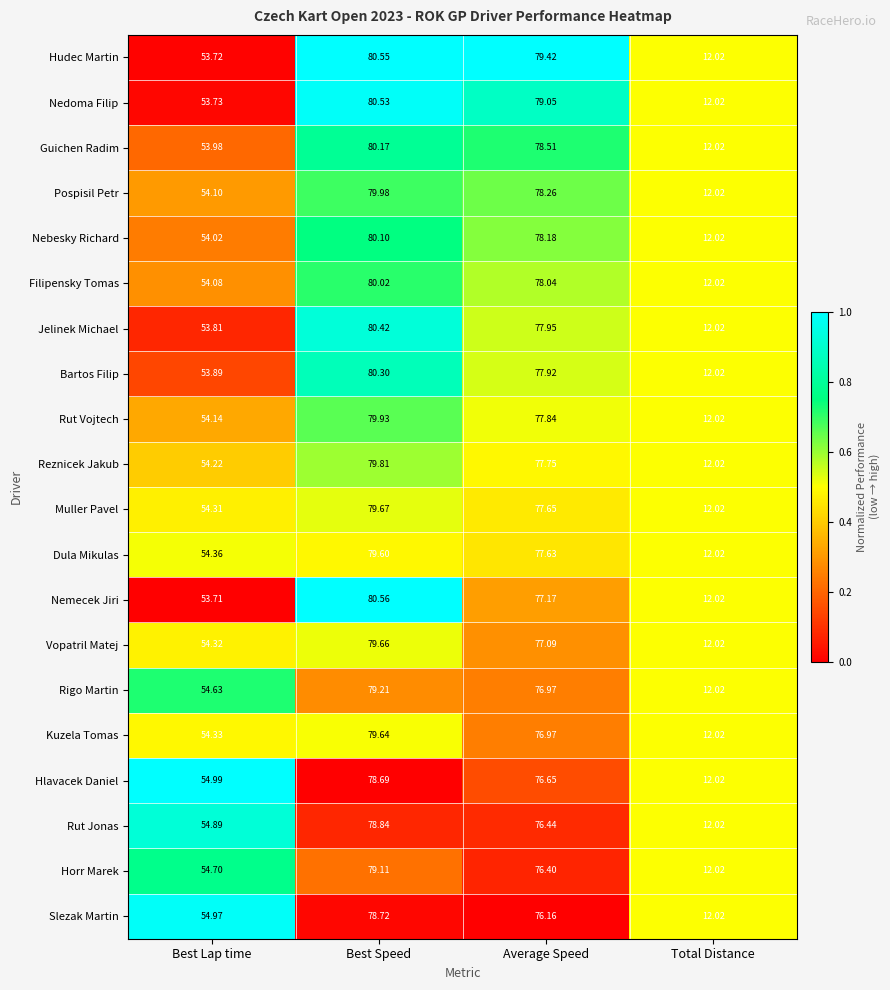

Which series has the largest total across all categories?

Hudec Martin